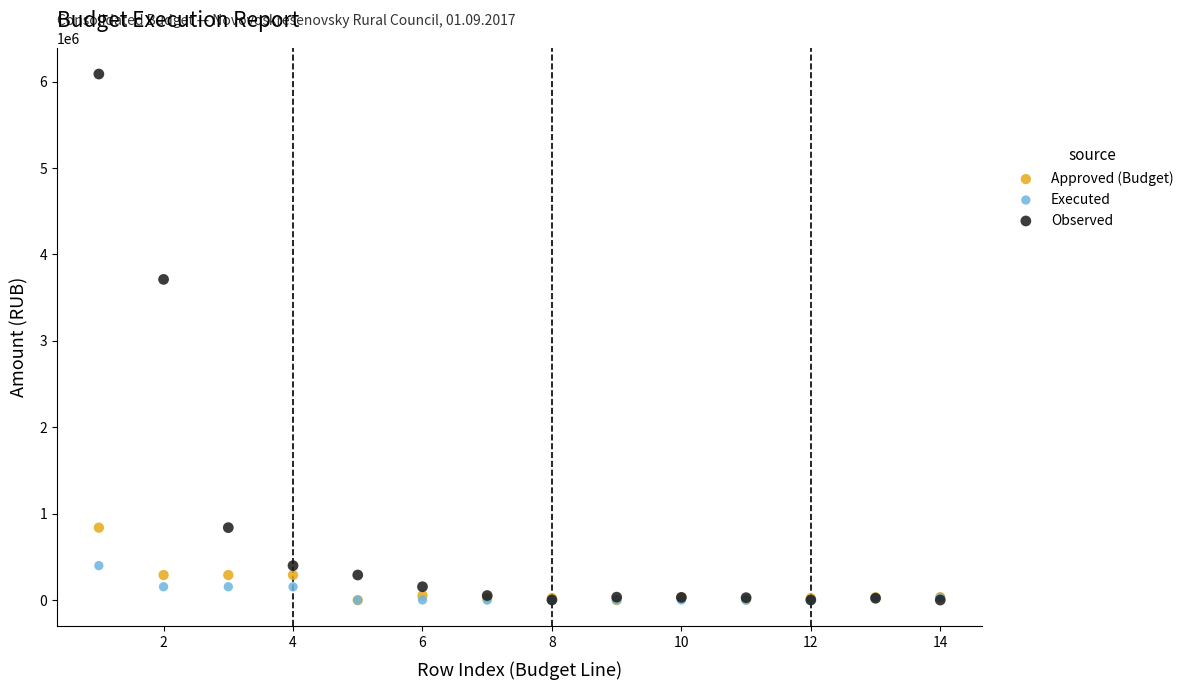

What are all the series names shown in the legend?

Approved (Budget), Executed, Observed